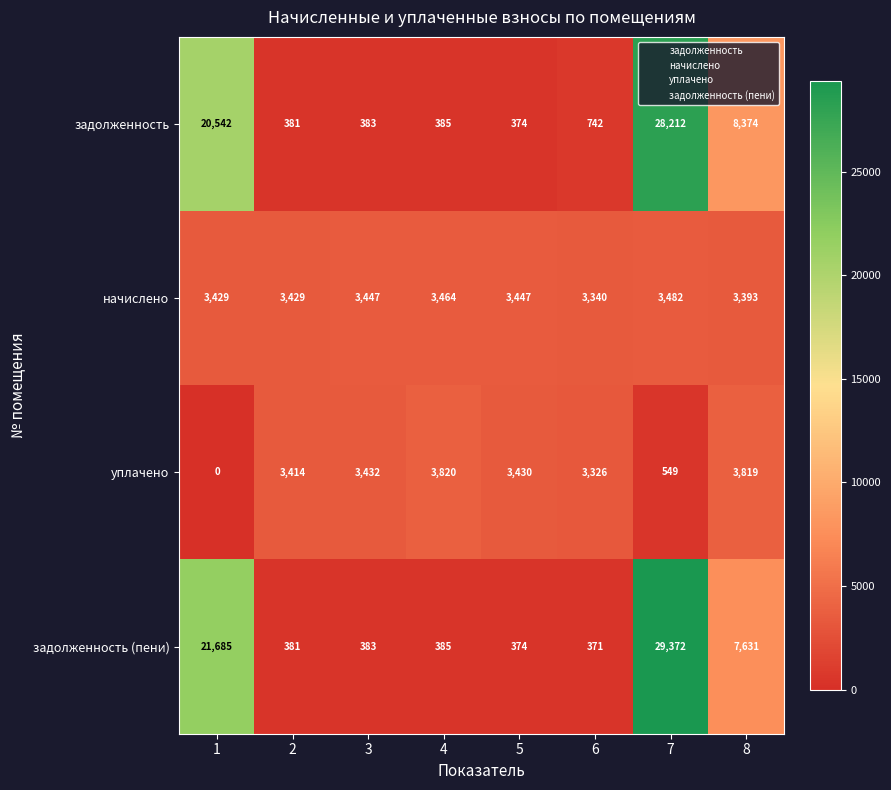

The value of задолженность (пени) at 5 is 209. True or false?

False